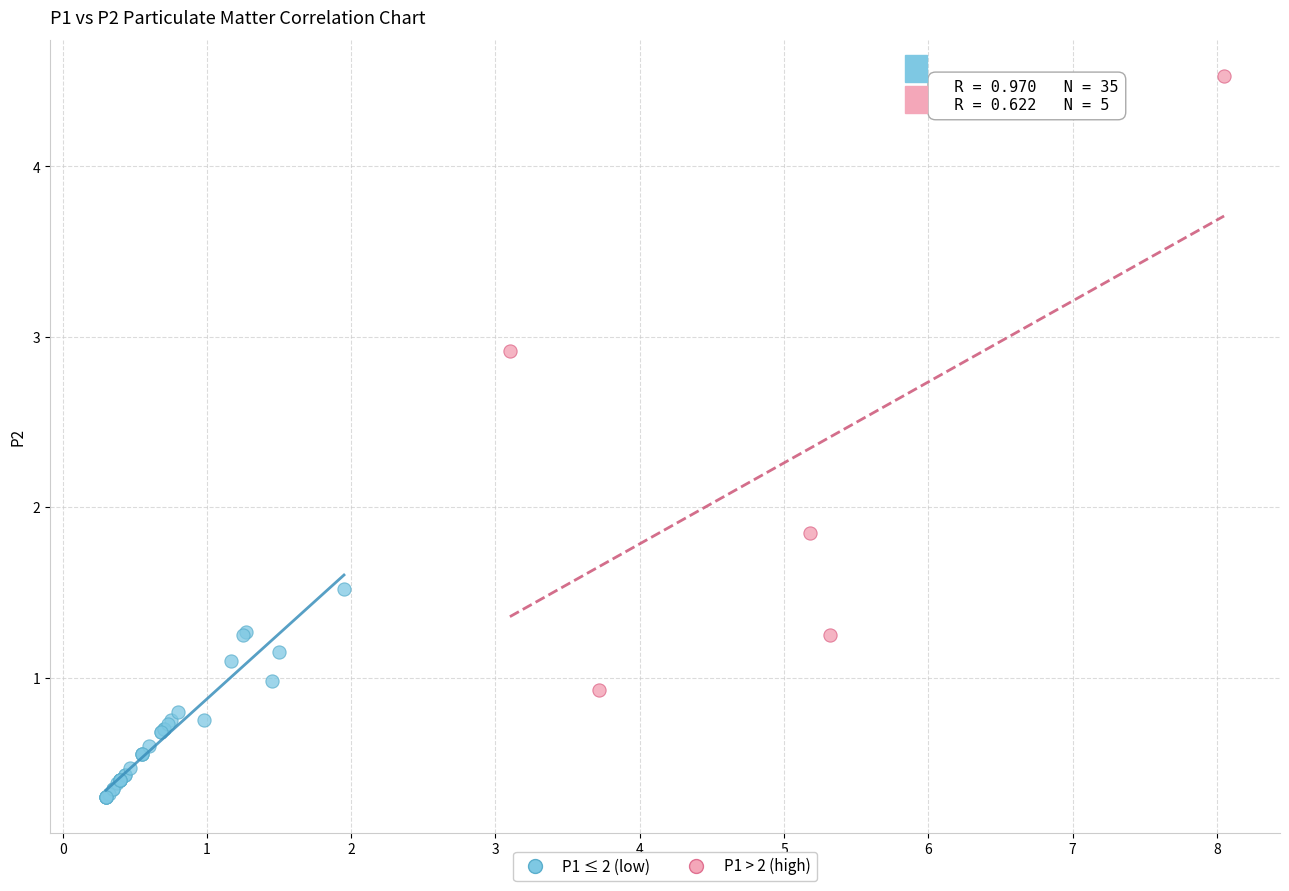

Which series has the largest Y range (max minus min)?

P1 > 2 (high)